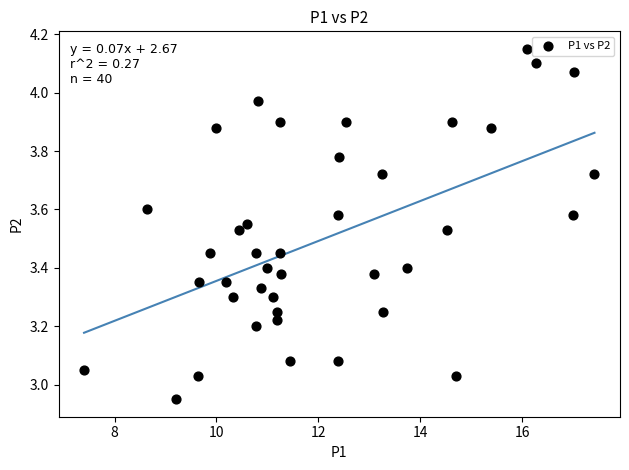

What is the range of X values (max minus min)?

10.0